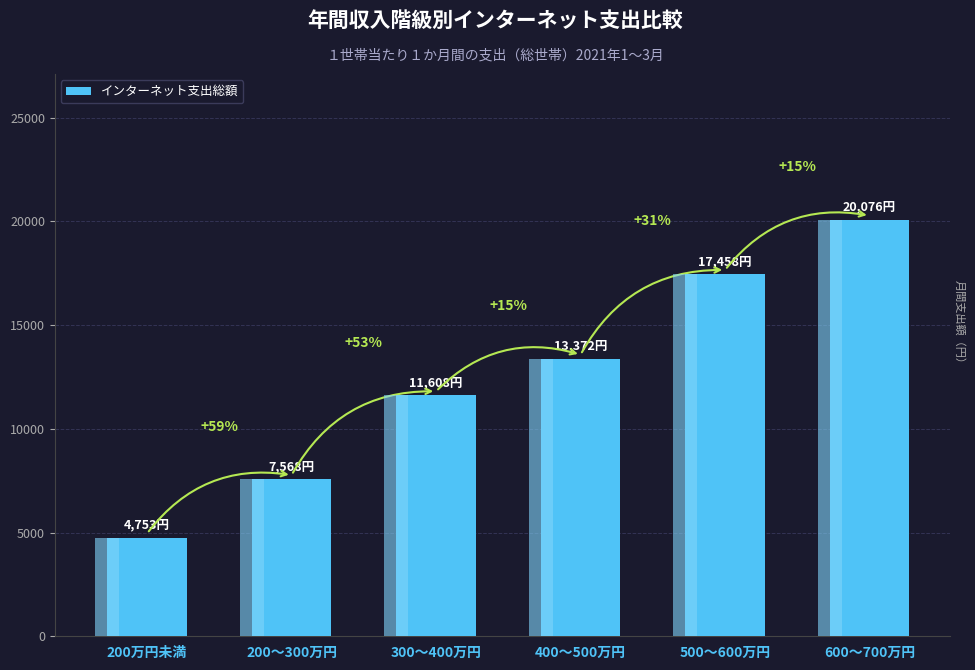

Reading left to right, list all the values displayed in this chart.

200万円未満=4753	200～300万円=7568	300～400万円=11608	400～500万円=13372	500～600万円=17458	600～700万円=20076